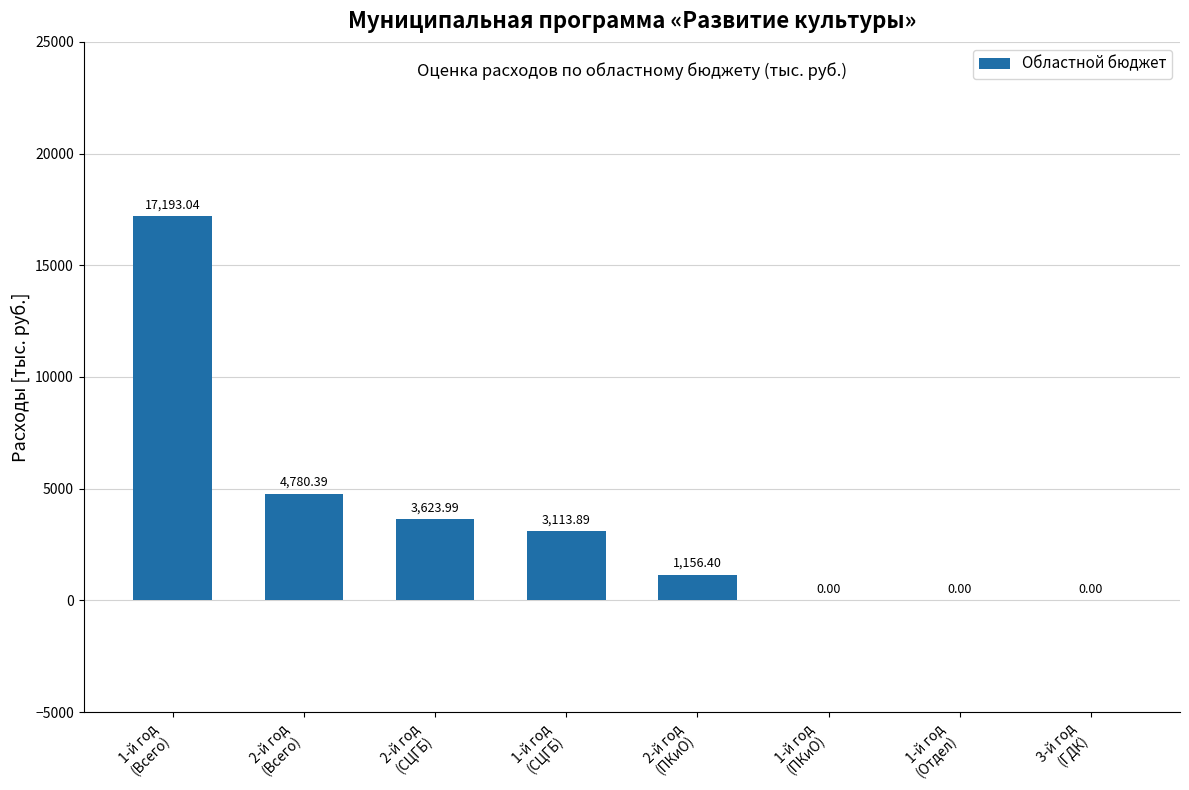

How many categories are shown in the chart?

8